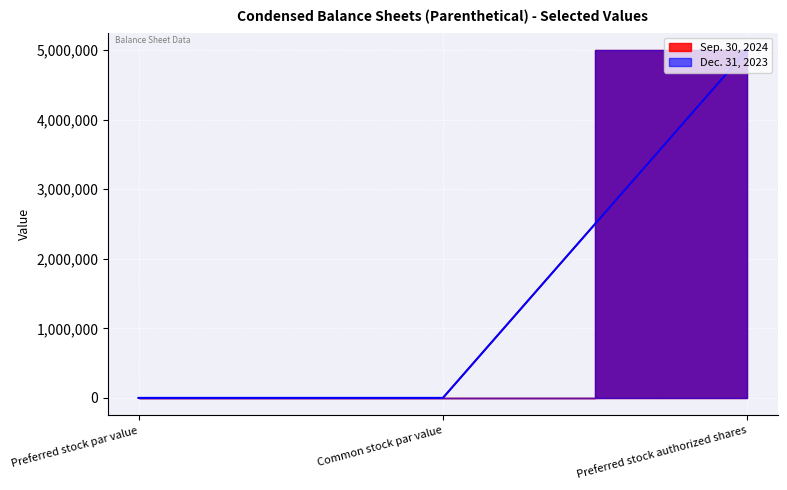

What are all the series names shown in the legend?

Sep. 30, 2024, Dec. 31, 2023